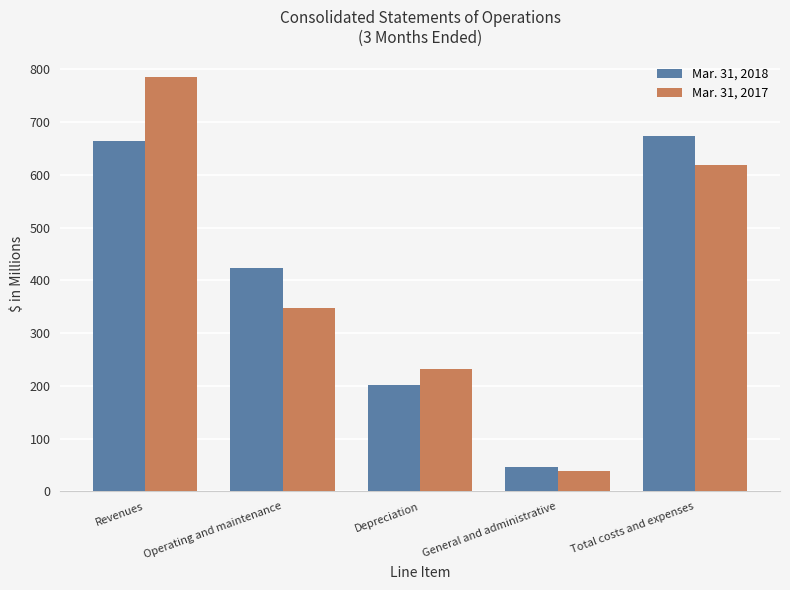

True or false: Mar. 31, 2018 has a value of 424 at Operating and maintenance.

True